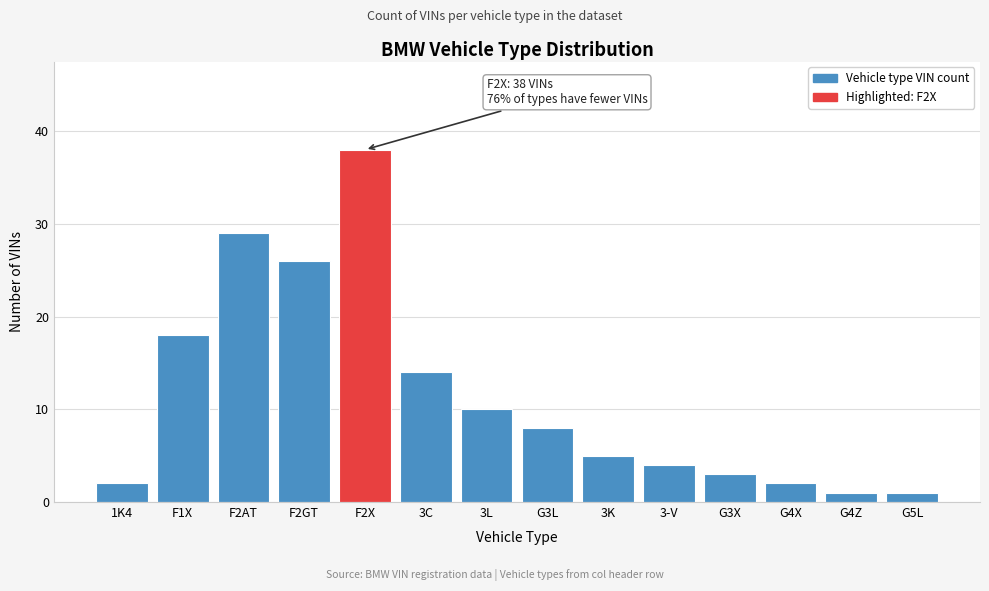

Reading left to right, what are all the values shown in this chart?

1K4=2	F1X=18	F2AT=29	F2GT=26	F2X=38	3C=14	3L=10	G3L=8	3K=5	3-V=4	G3X=3	G4X=2	G4Z=1	G5L=1